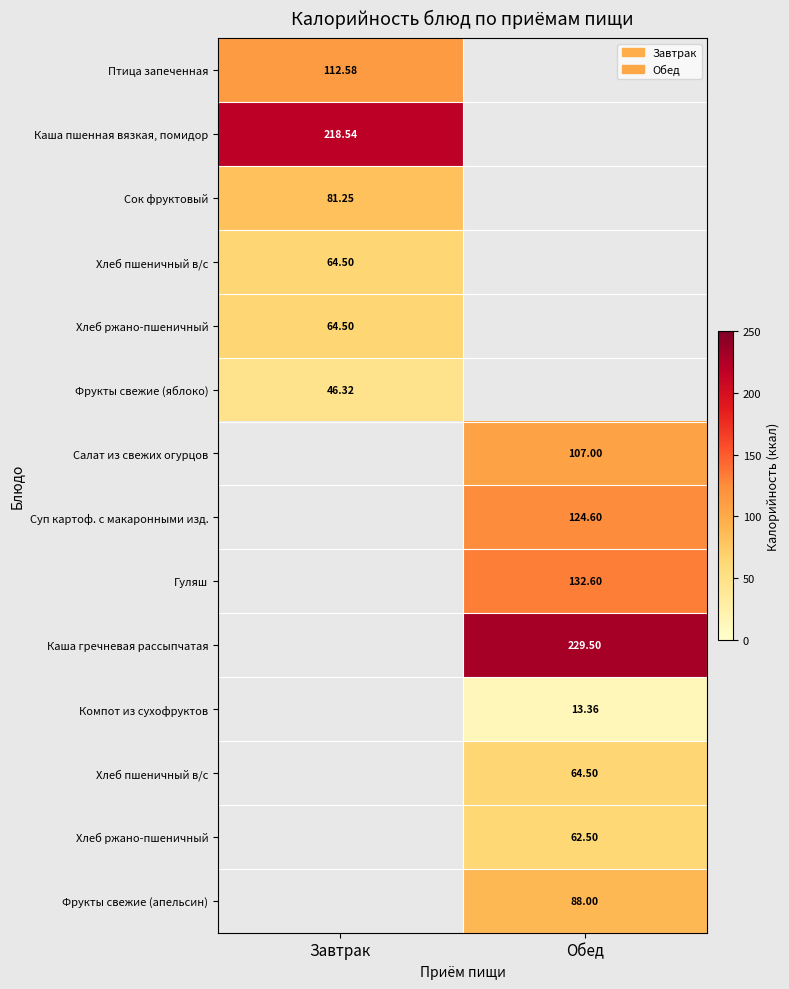

At which category does the chart reach its peak across all series?

Обед